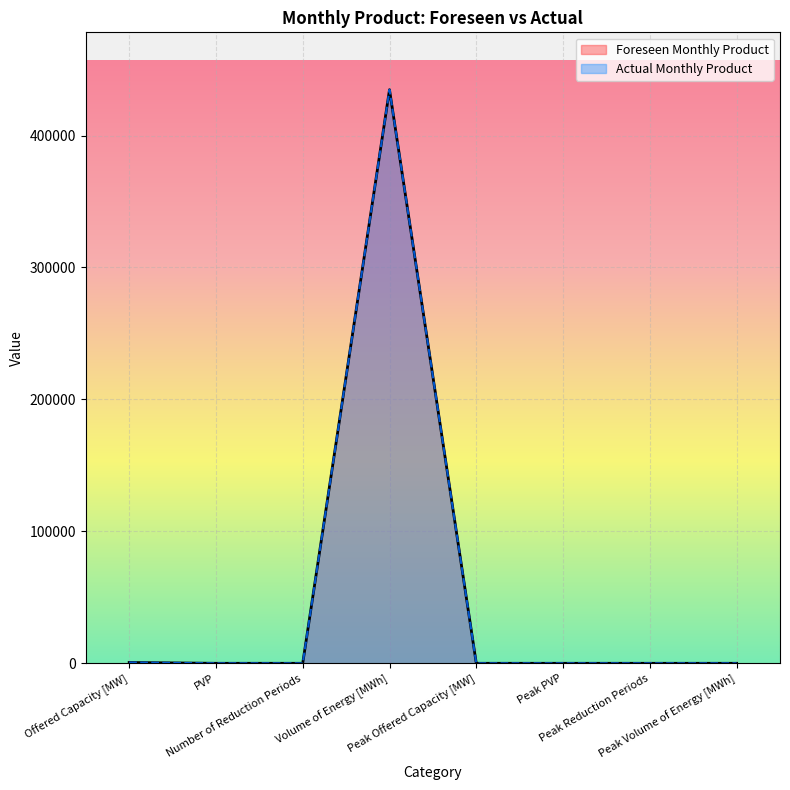

Where is the first local minimum for Actual Monthly Product?

Number of Reduction Periods